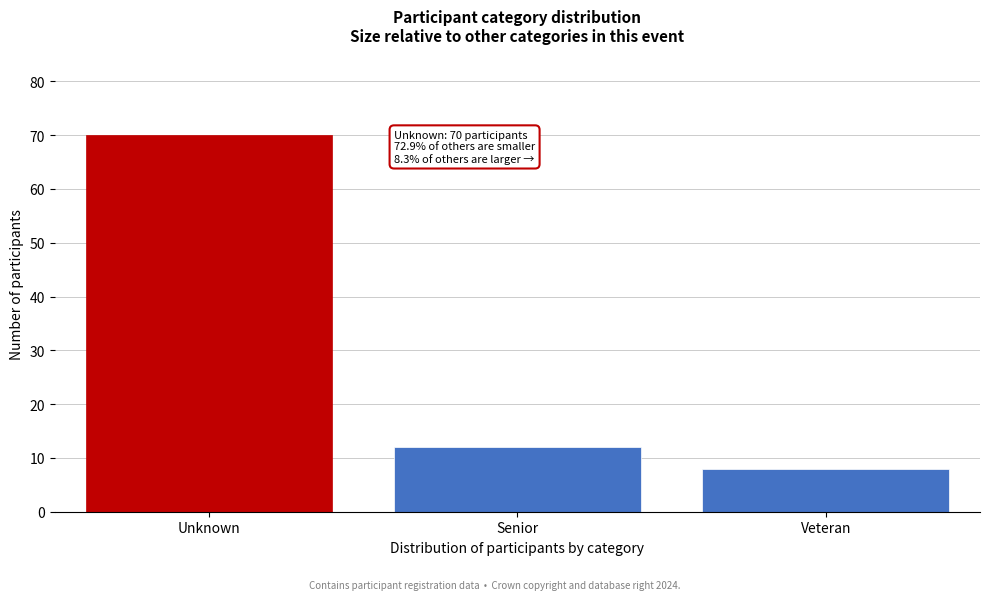

Reading left to right, transcribe all the data shown in this chart.

70	12	8